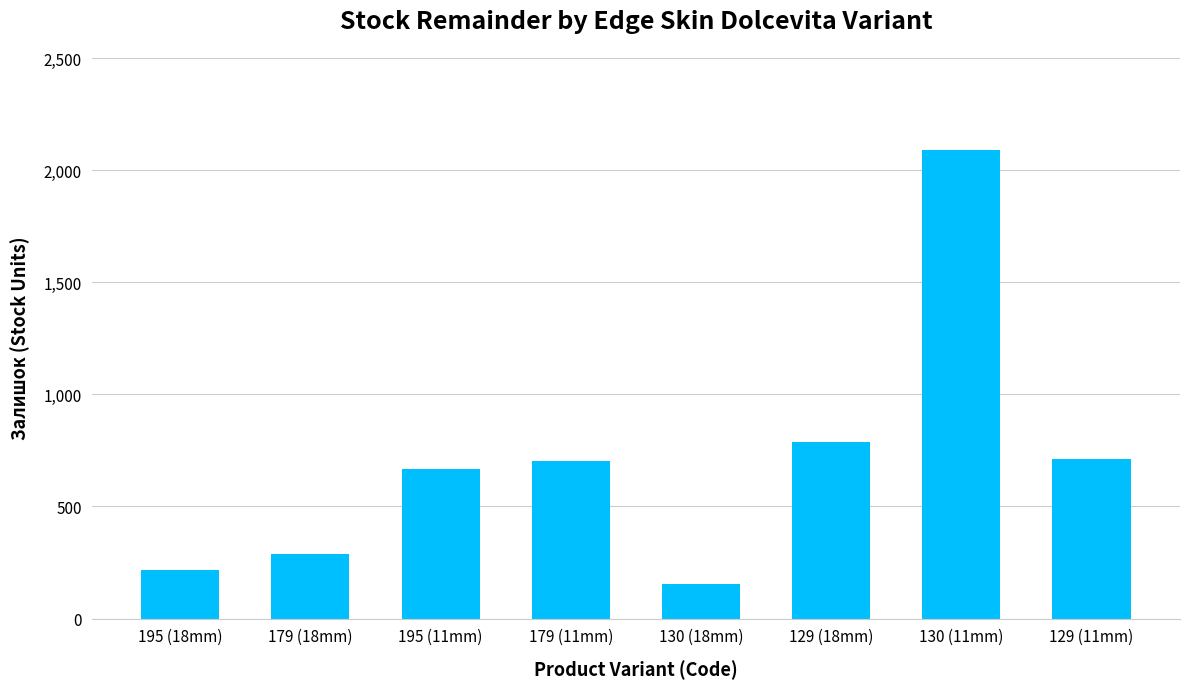

What position from the right is 129 (18mm)?

3